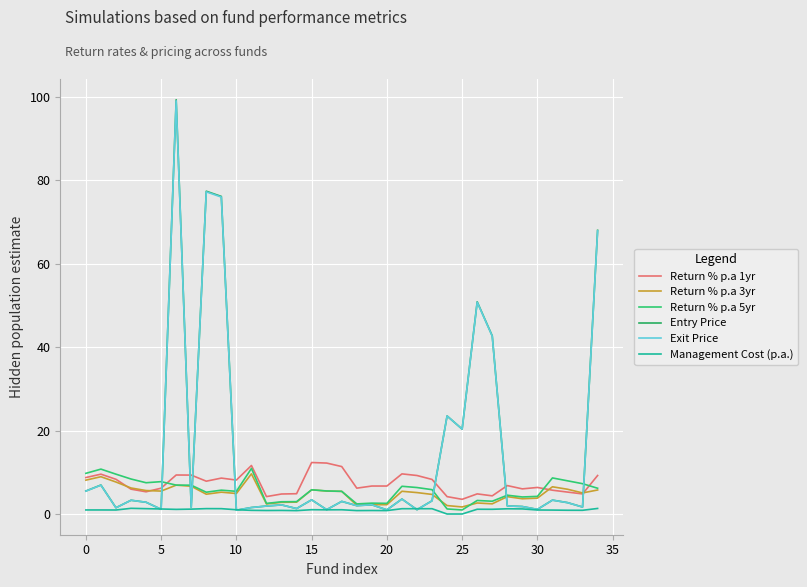

What is the label of the 6th point from the right?

29